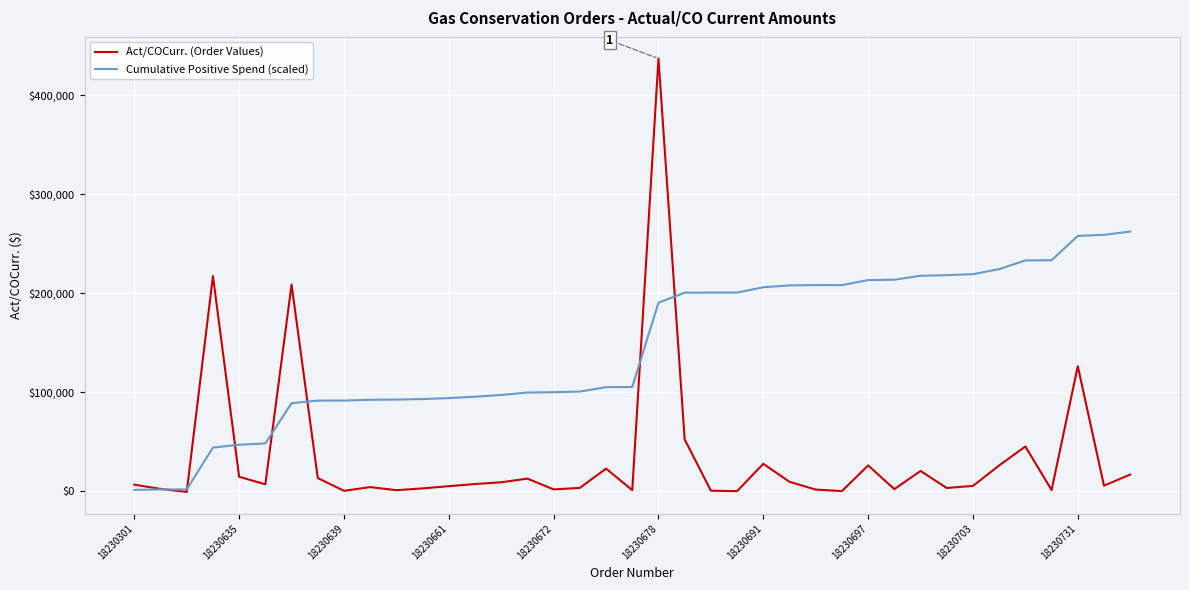

How many categories are shown in the chart?

39